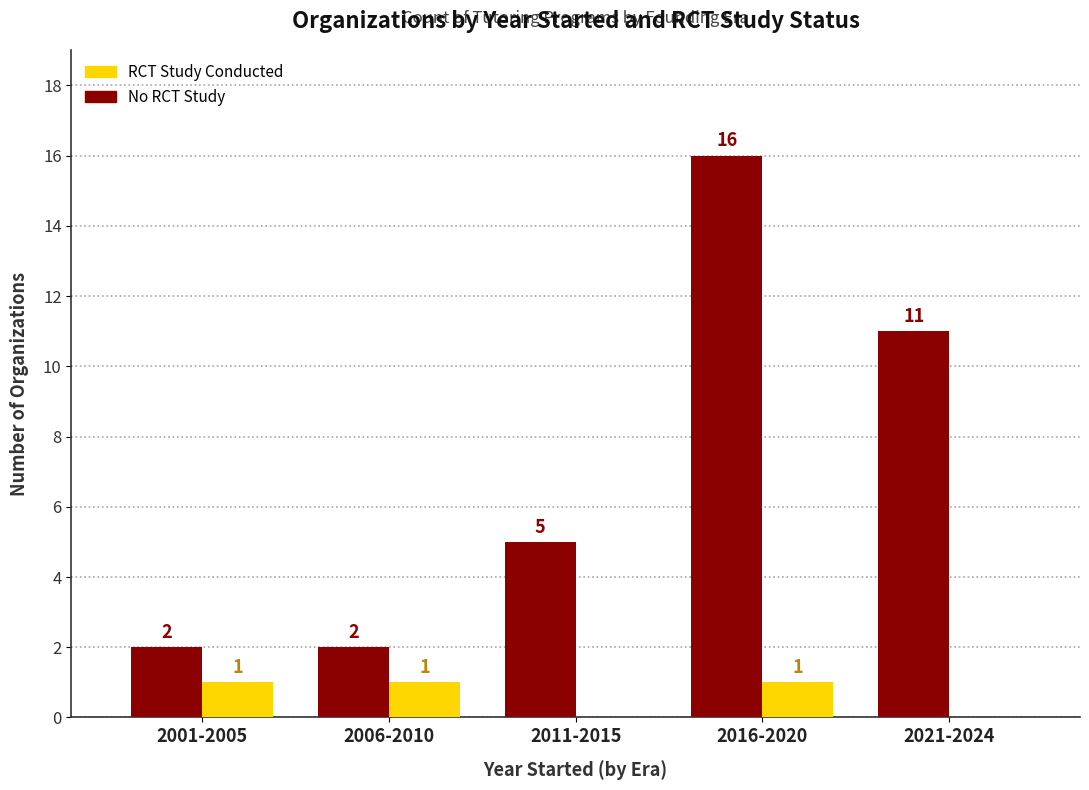

Which series changed the most between 2001-2005 and 2011-2015?

No RCT Study